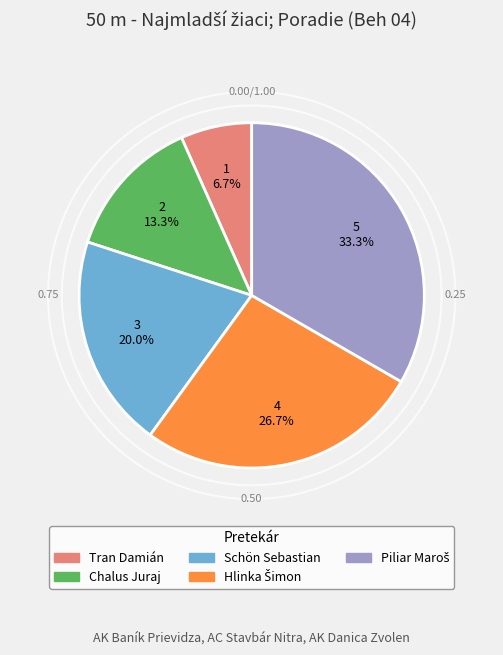

What percentage is NOT represented by Schön Sebastian?

80.0%